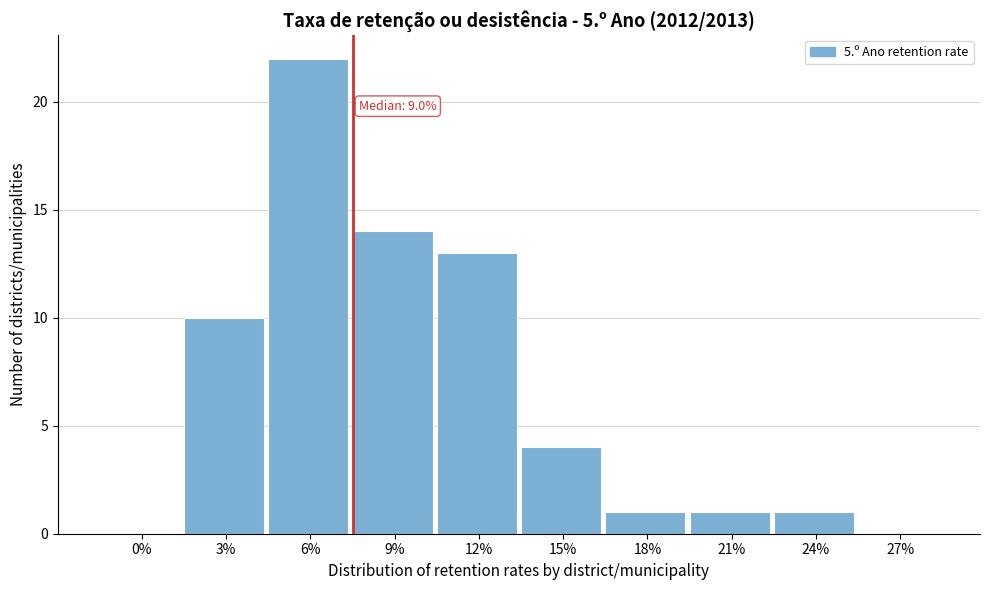

Reading left to right, list all the values displayed in this chart.

0%=0	3%=10	6%=22	9%=14	12%=13	15%=4	18%=1	21%=1	24%=1	27%=0